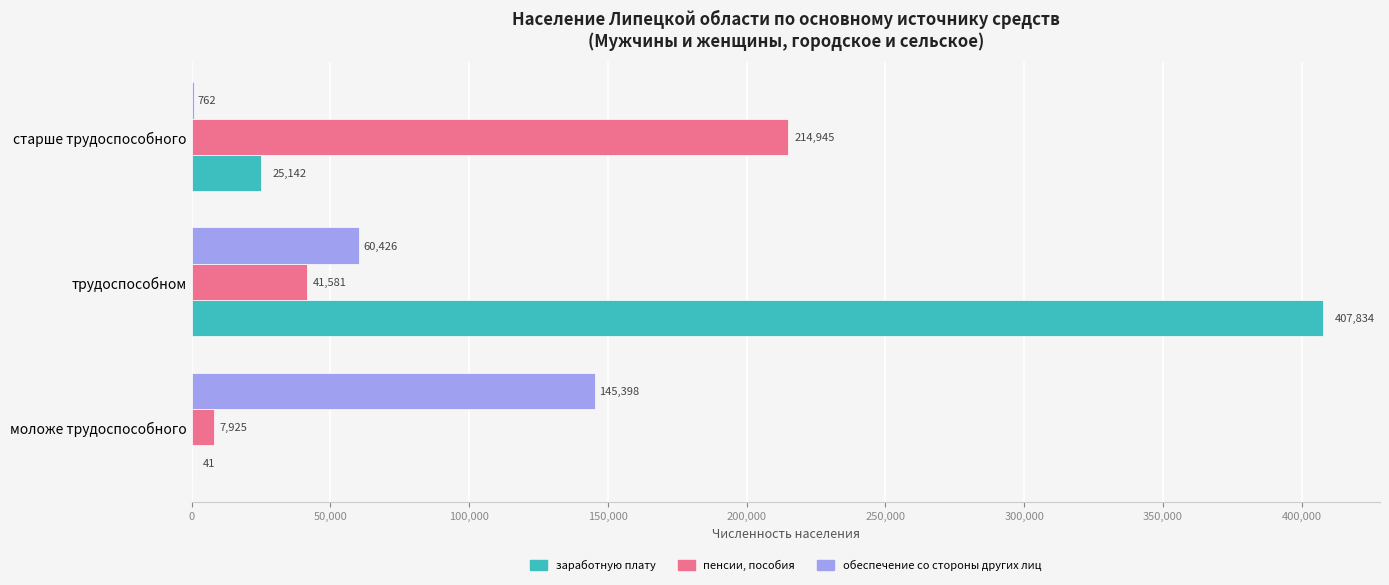

What is the sum of all заработную плату values?

433017